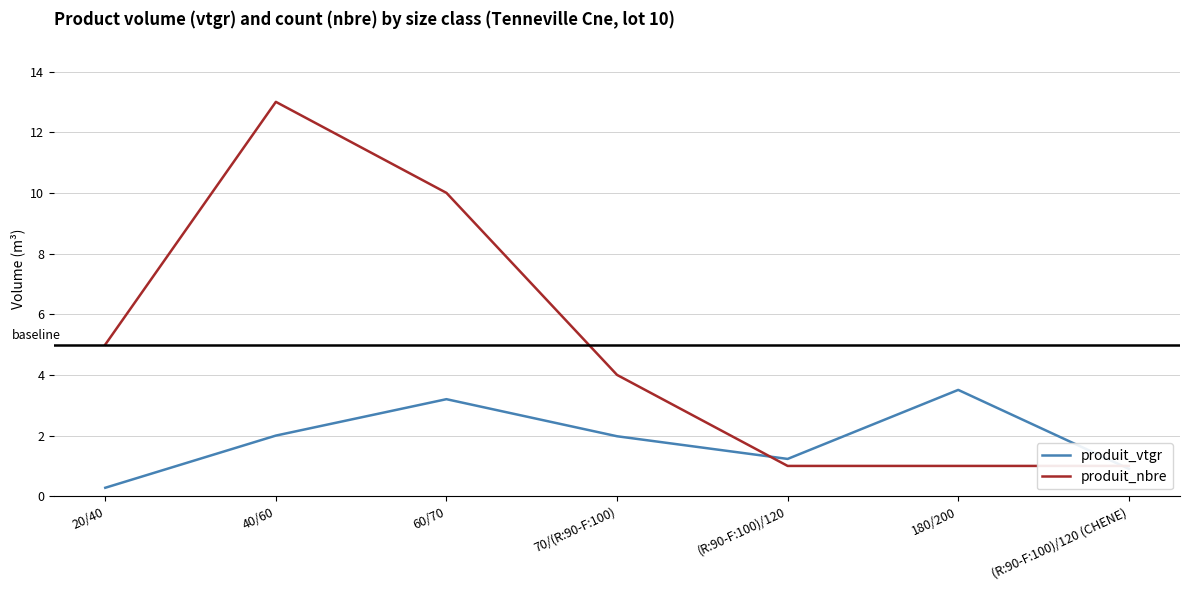

True or false: produit_nbre and produit_vtgr cross at least once.

True